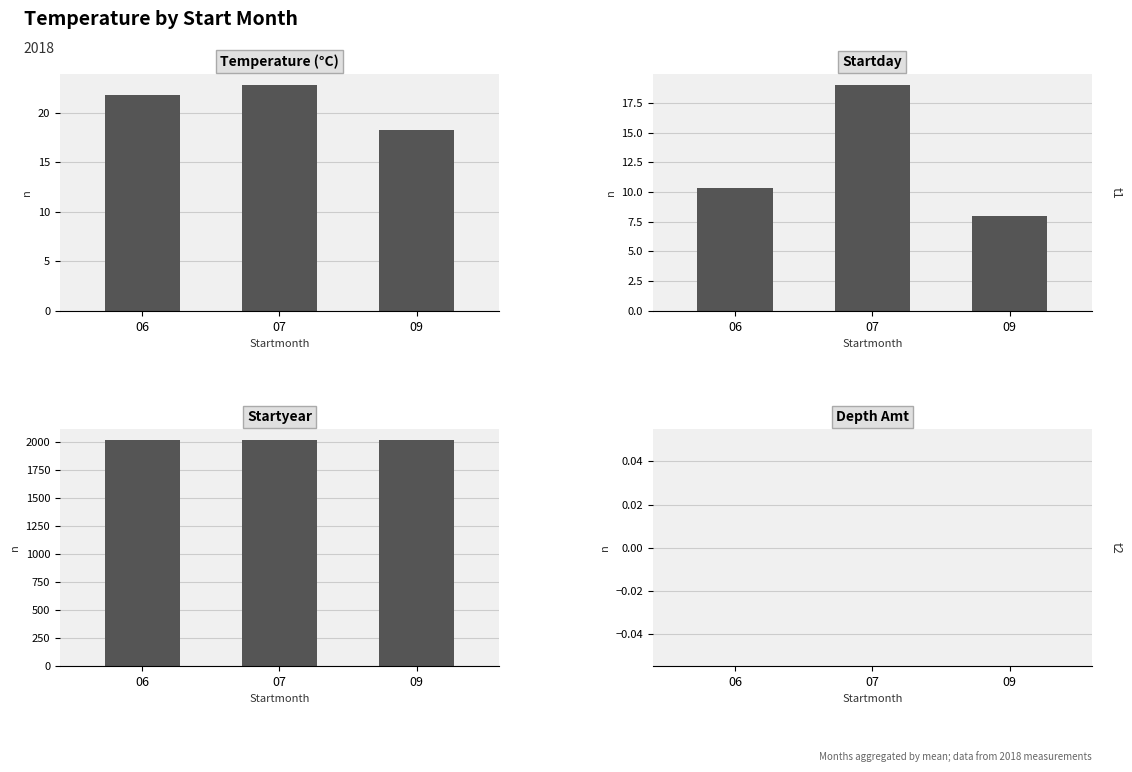

Reading left to right, extract all data points from this chart.

Temperature (°C): 21.9	22.8	18.3
Startday: 10.3	19.0	8.0
Startyear: 2018.0	2018.0	2018.0
Depth Amt: 0.0	0.0	0.0